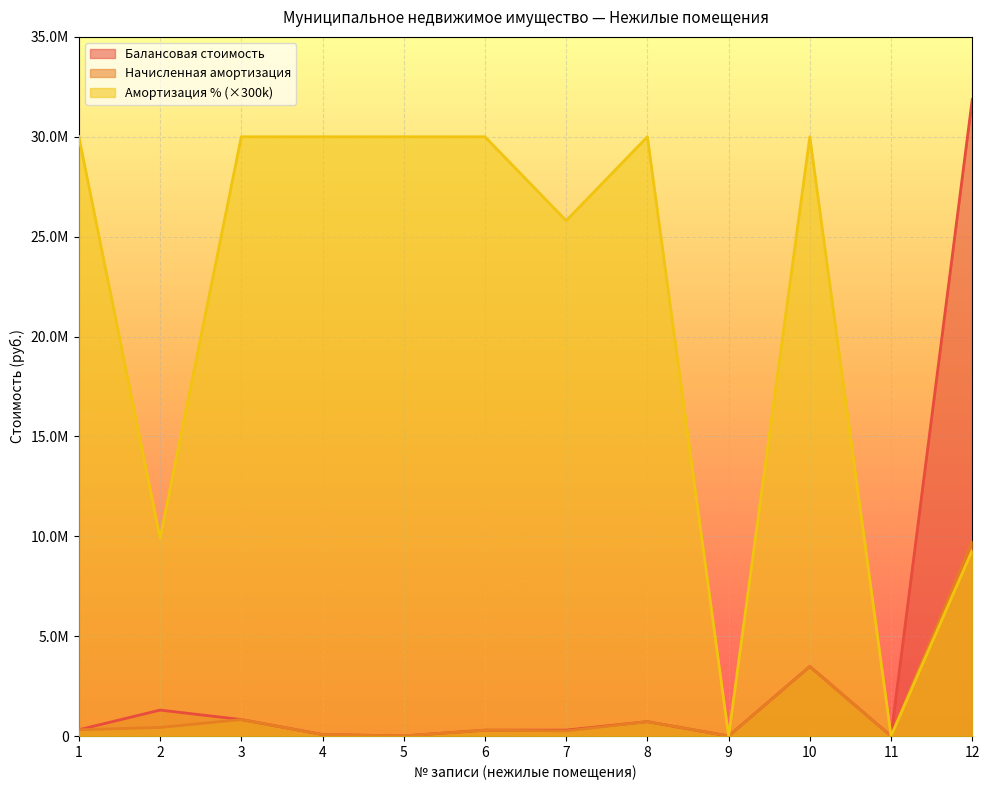

At how many categories does at least one series exceed 2747229?

10